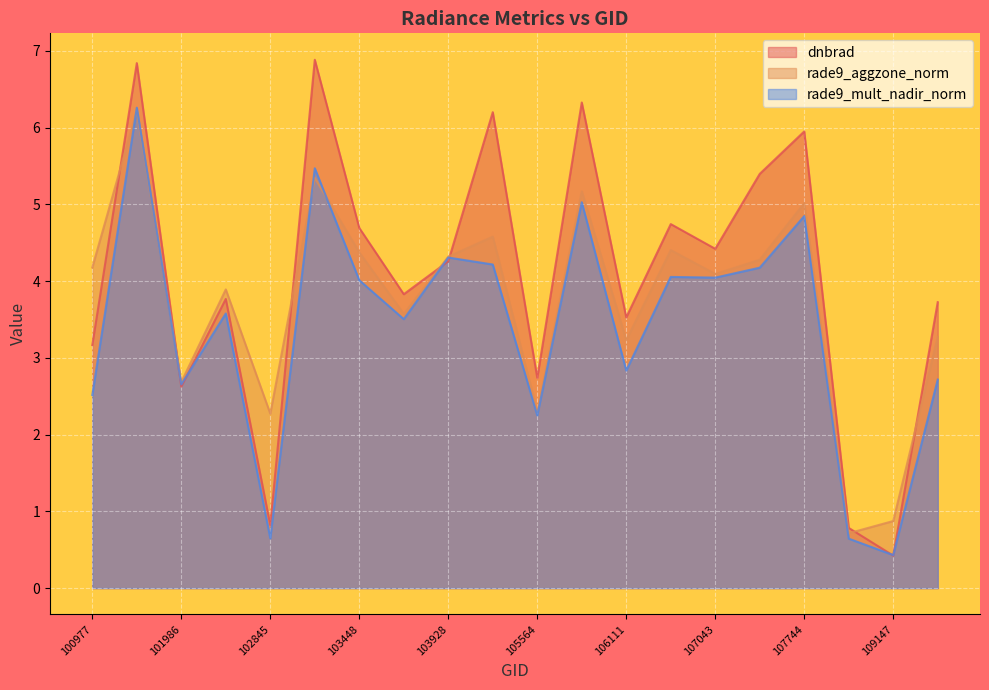

How many times do dnbrad and rade9_mult_nadir_norm cross each other?

6